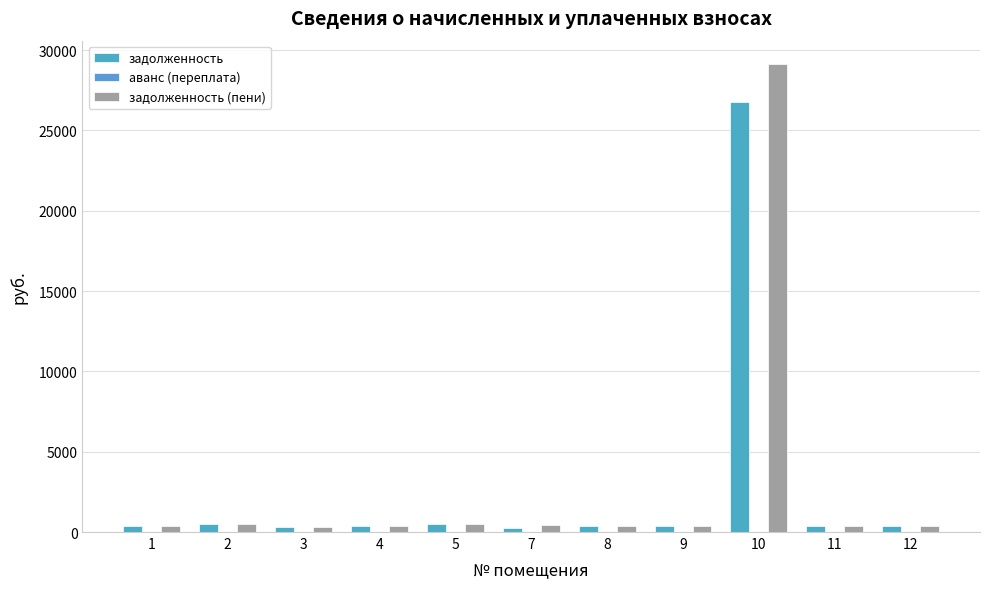

At how many categories does at least one series exceed 22808?

1